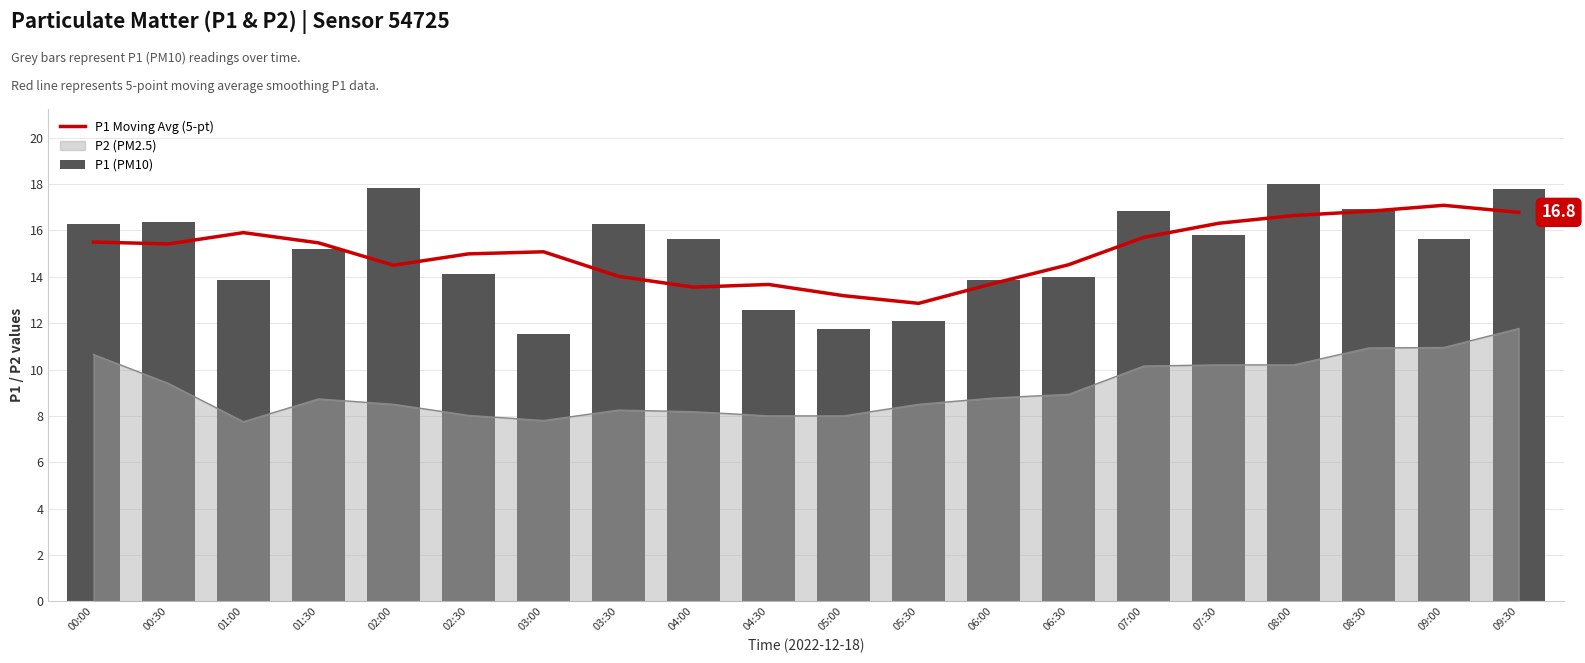

How many values in the P1 (PM10) series exceed 15?

12